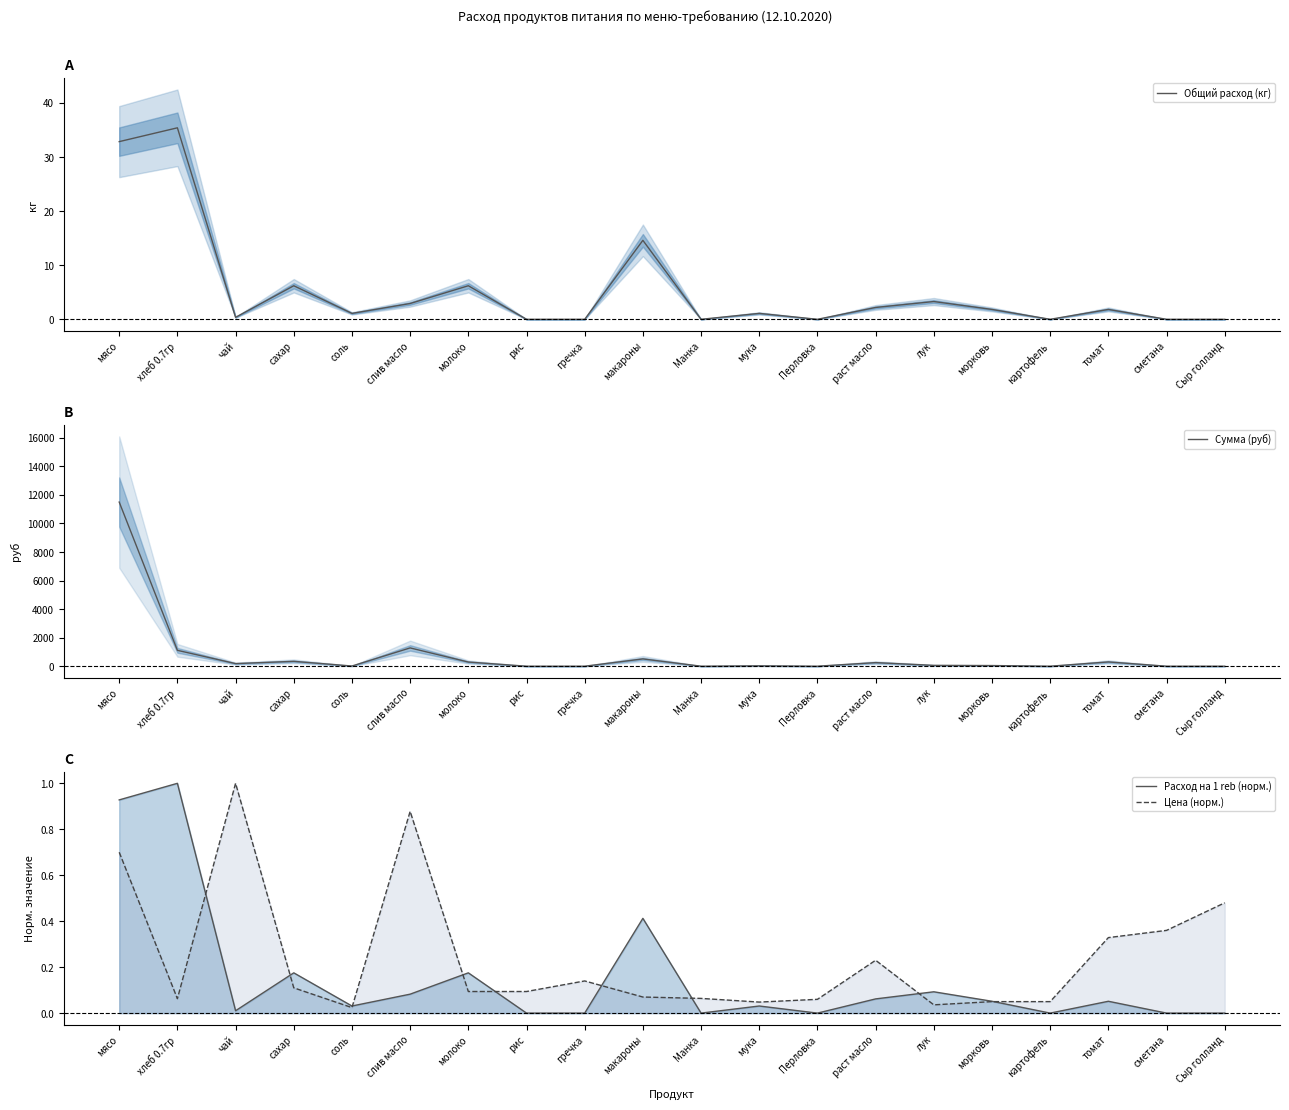

Is it true that Сумма (руб) equals 13.1 at соль?

True